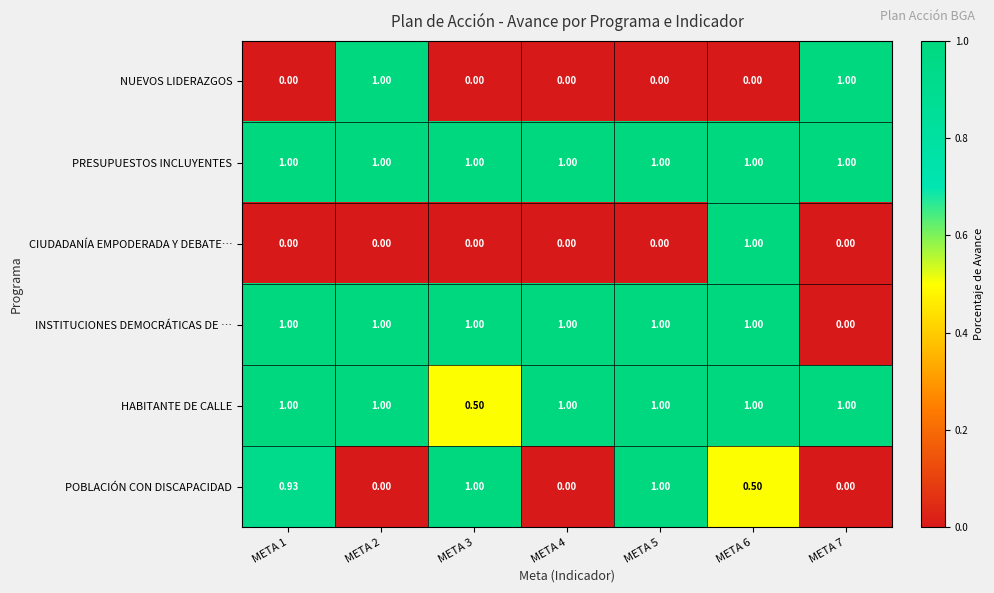

Which series has the largest total across all categories?

PRESUPUESTOS INCLUYENTES